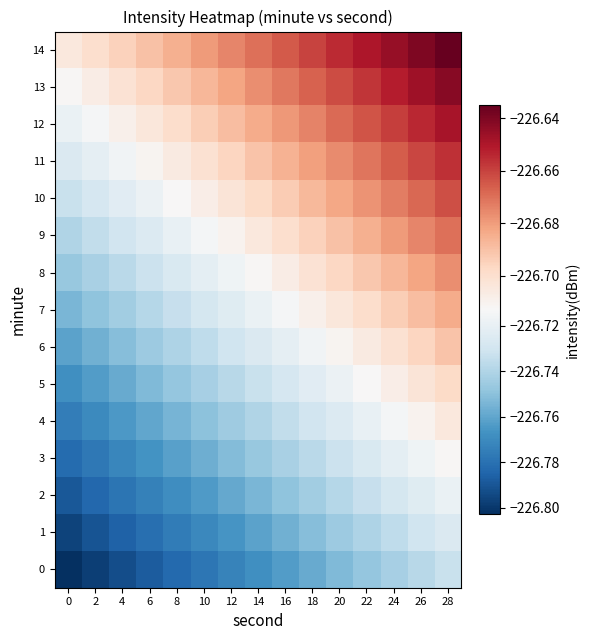

What is the maximum value shown in the chart?

-226.6